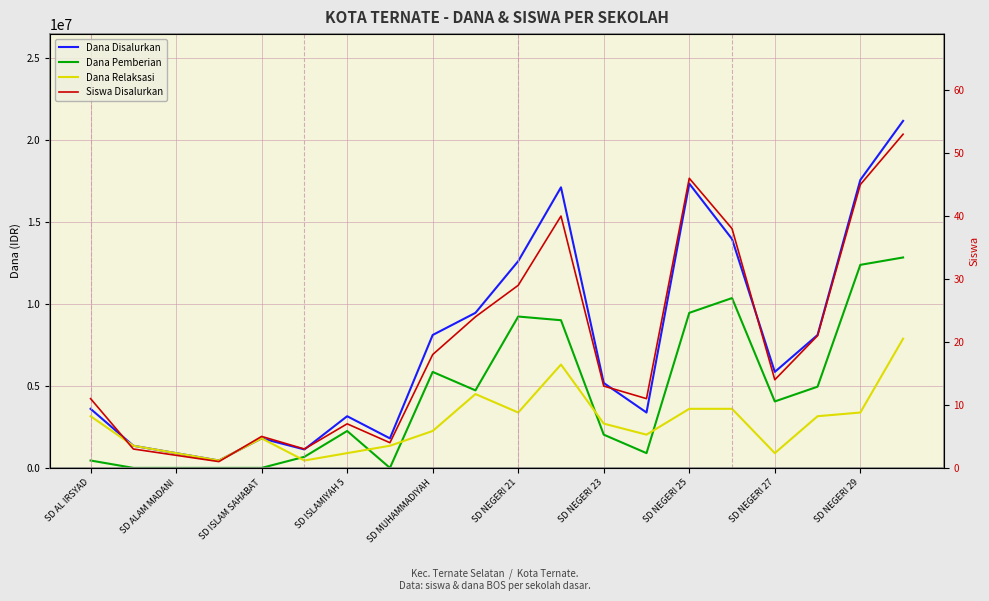

Between SD NEGERI 29 and 17, which is larger?

SD NEGERI 29